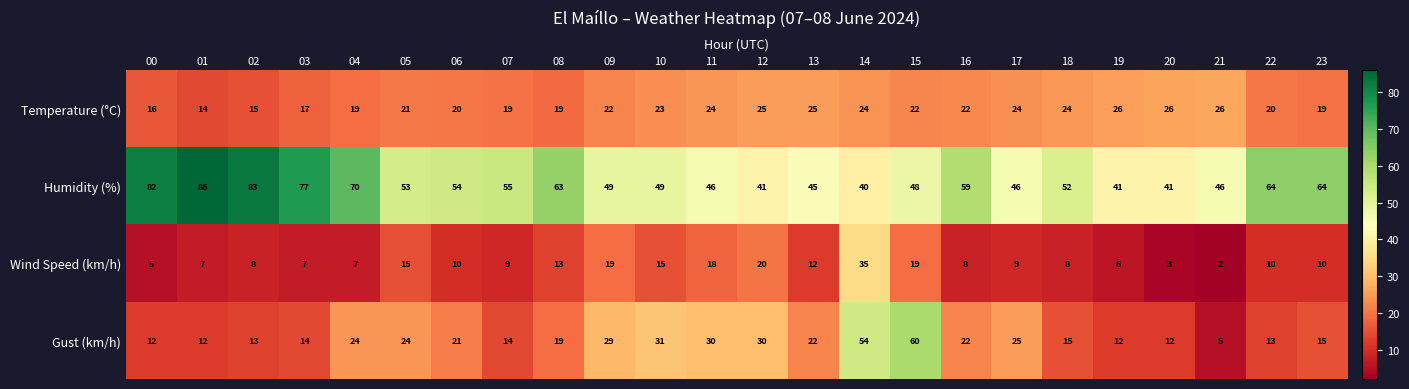

Which series changed the most between 07 and 18?

Temperature (°C)